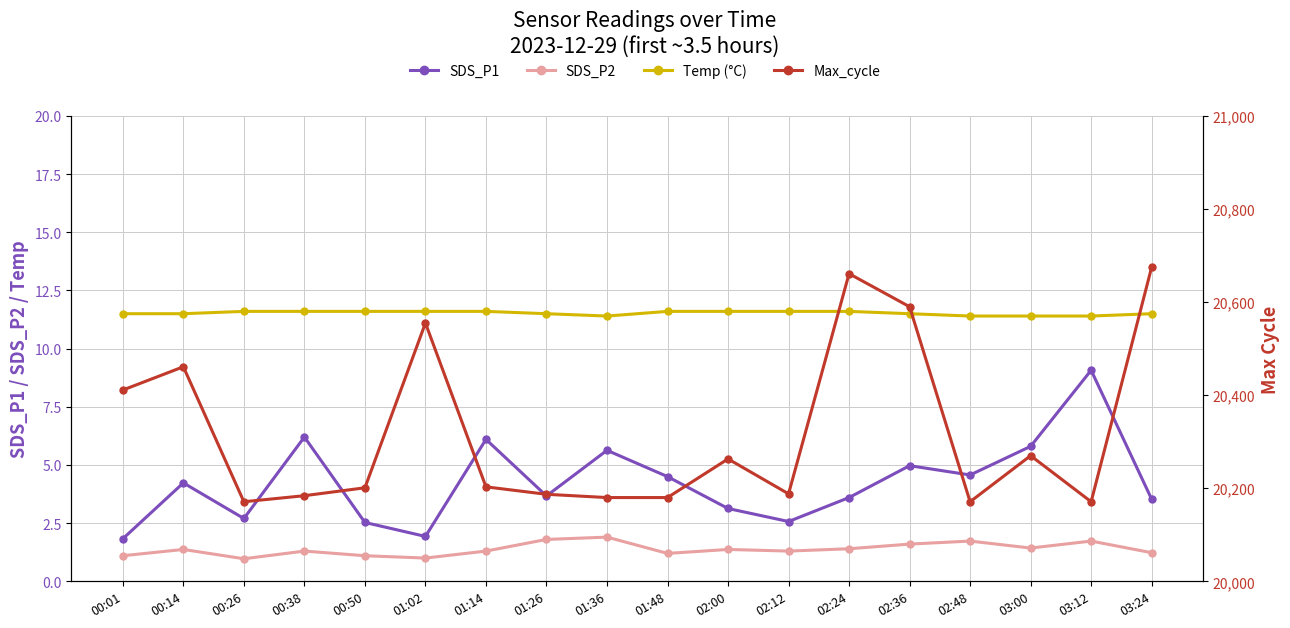

Which series has the largest range (max minus min)?

Max_cycle